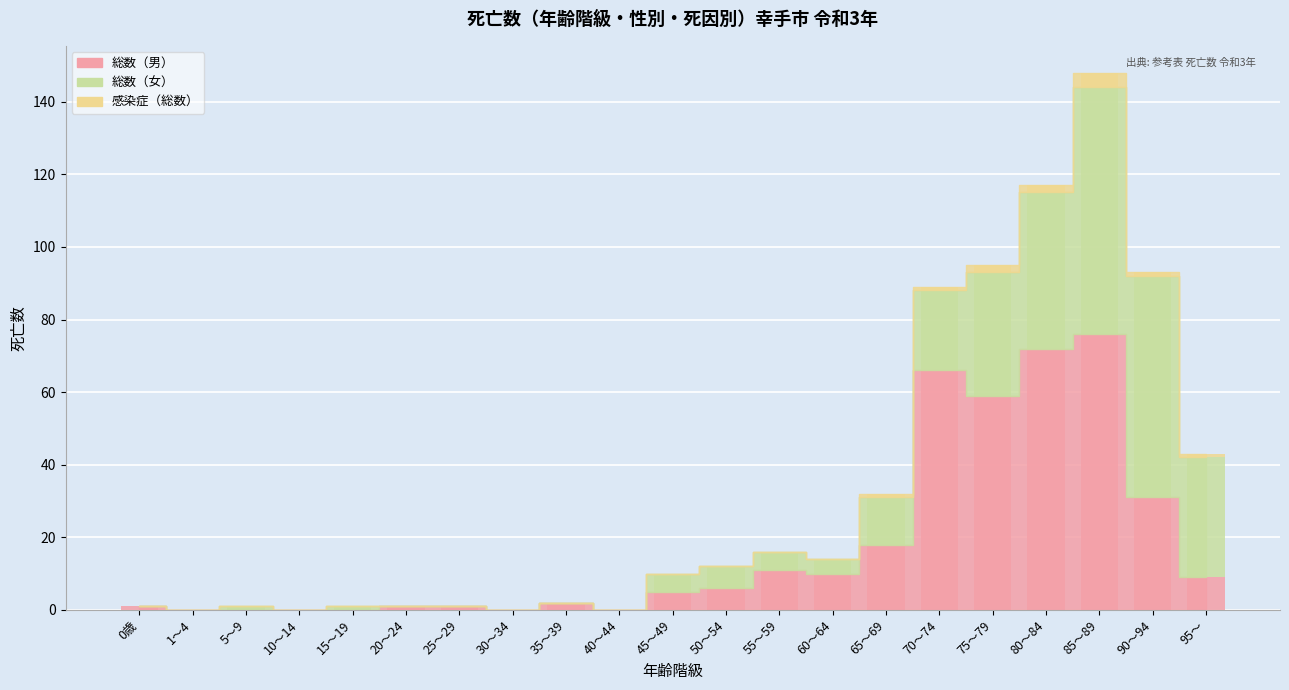

What is the difference between the maximum and minimum values in the 総数（女） series?

68